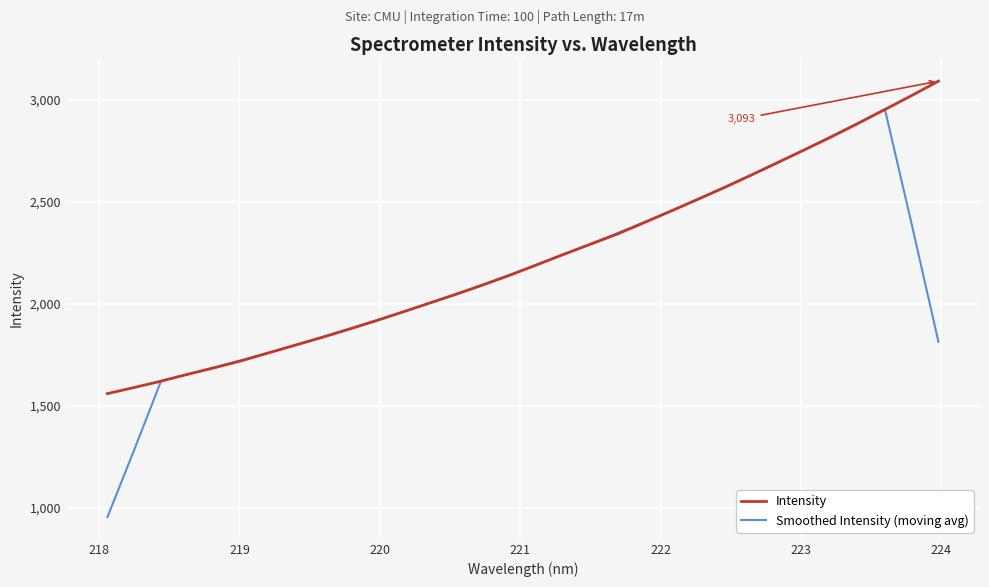

Rank the series by their maximum value, from lowest to highest.

Smoothed Intensity (moving avg), Intensity